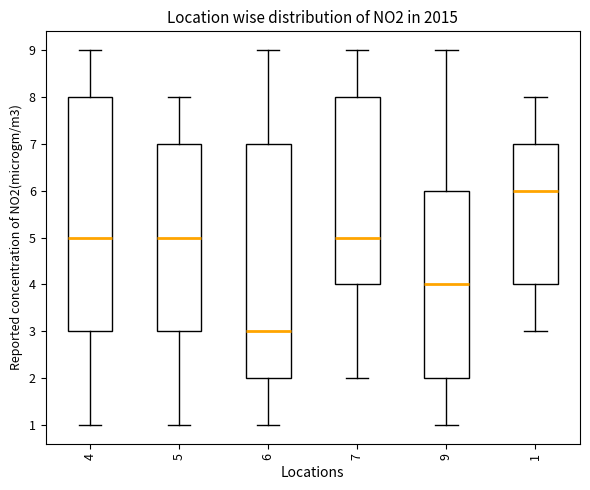

Which box's median line is the lowest?

6